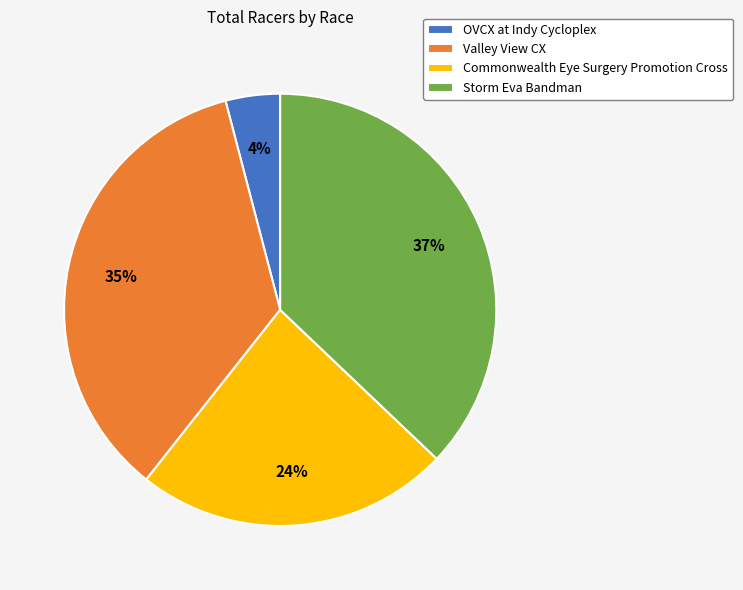

Which has a higher value, OVCX at Indy Cycloplex or Valley View CX?

Valley View CX